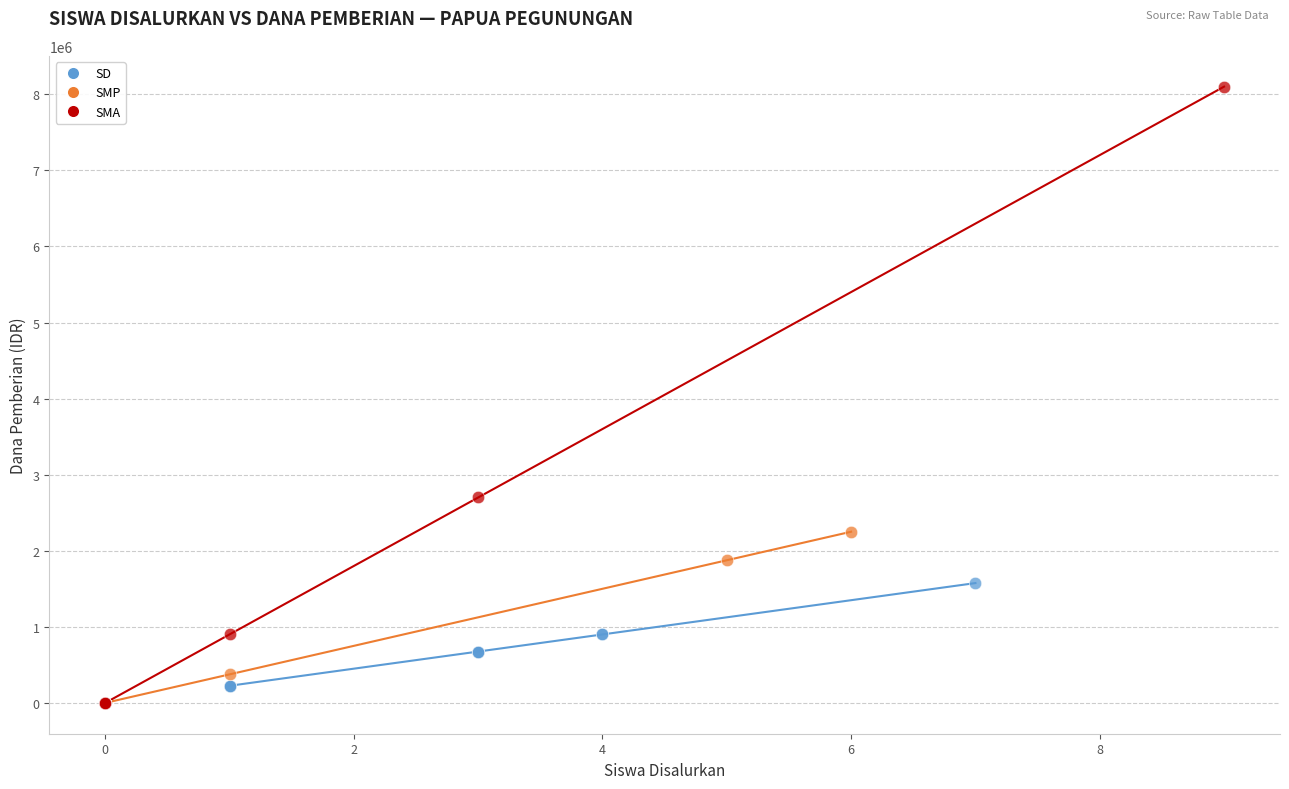

Which series reaches the maximum Y coordinate?

SMA